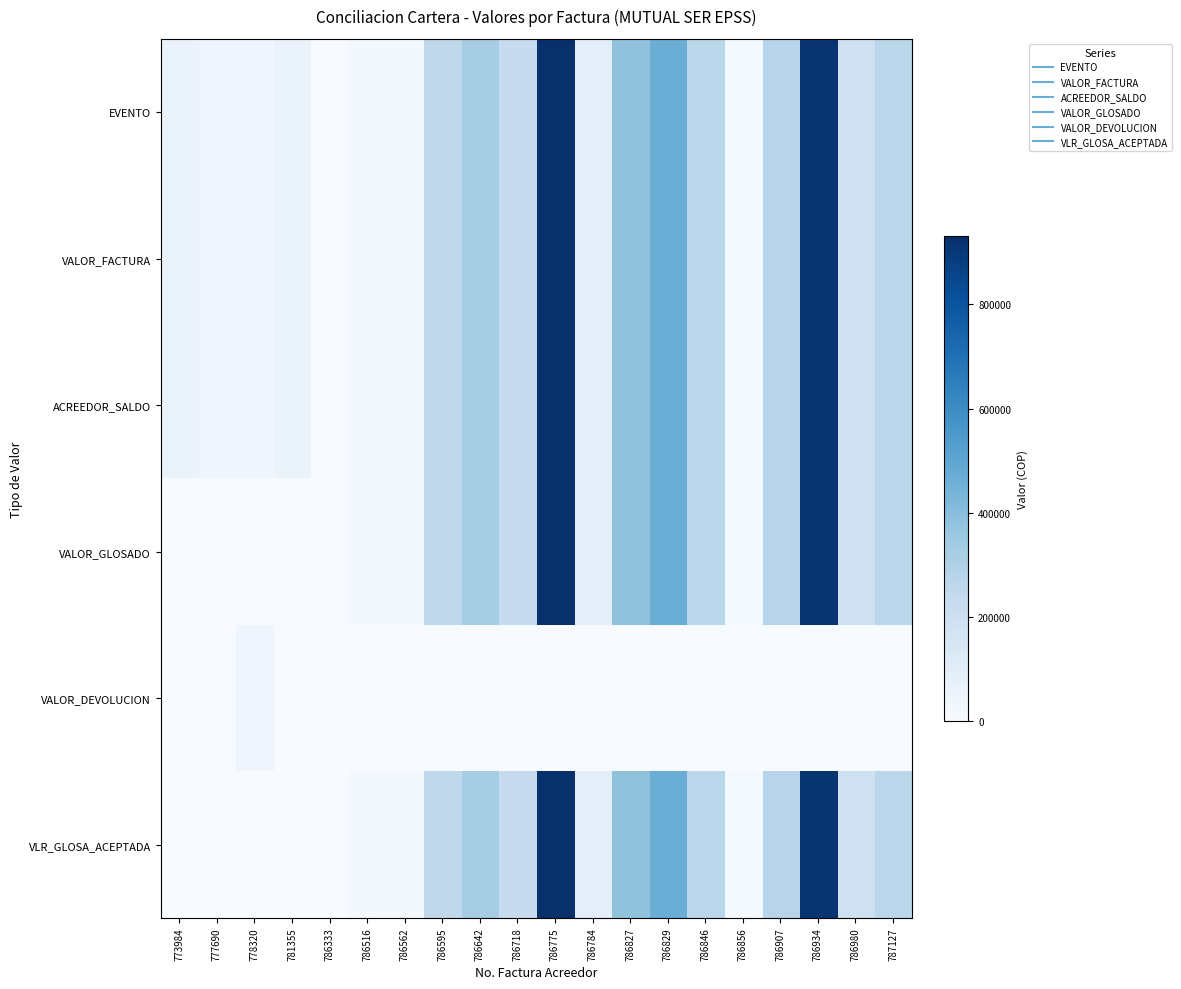

At which category is the sum across all series the highest?

786775